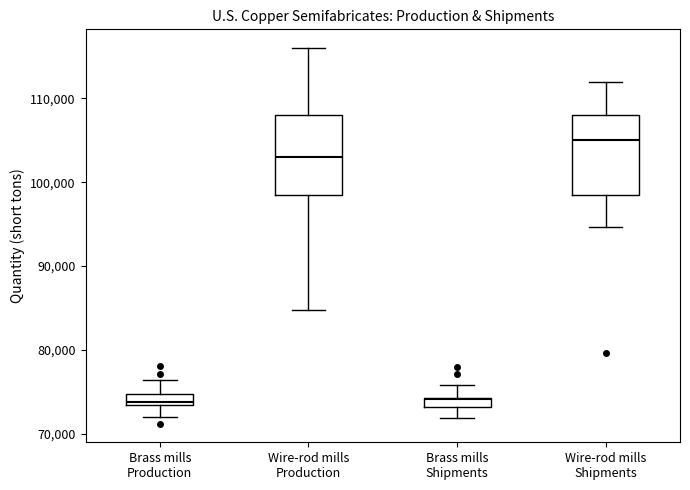

Where does the lower whisker of the box for Wire-rod mills Production end on the y-axis? The values are not printed on the chart, so give them approximately, as read against the axis.

85000